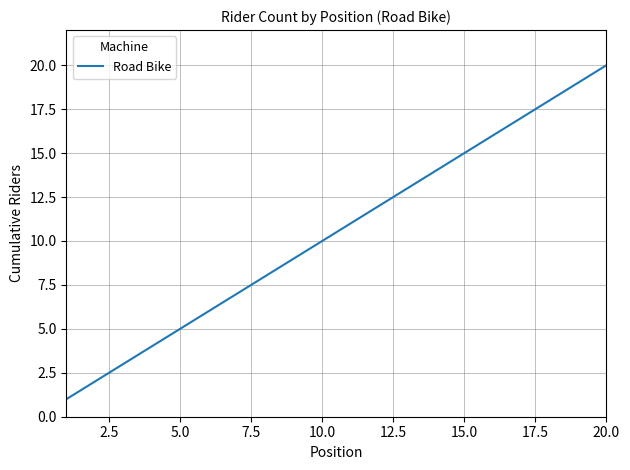

What is the maximum value shown in the chart?

20